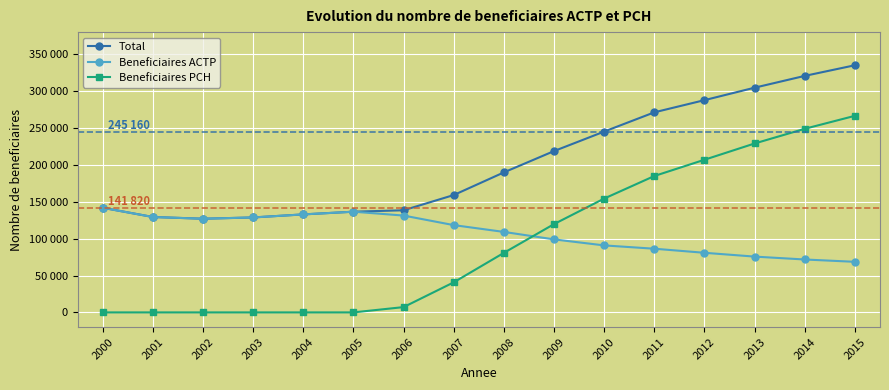

What are all the series names shown in the legend?

Total, Beneficiaires ACTP, Beneficiaires PCH